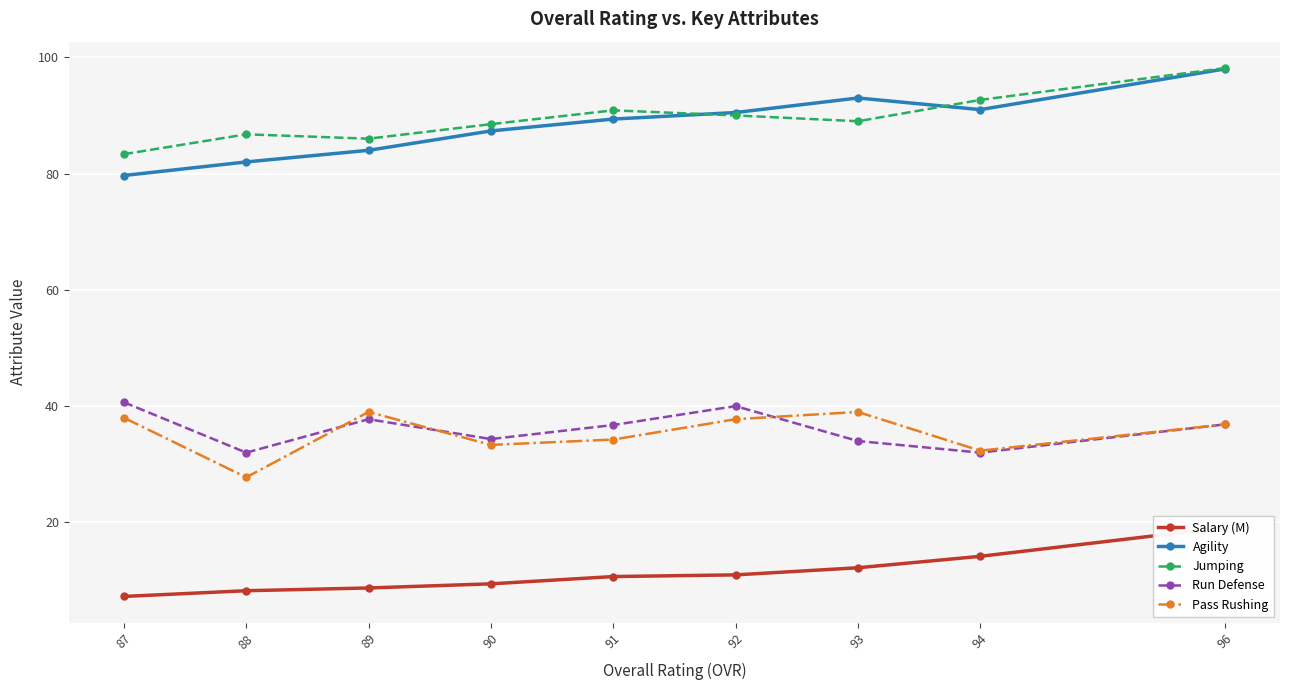

Which series has the largest range (max minus min)?

Agility